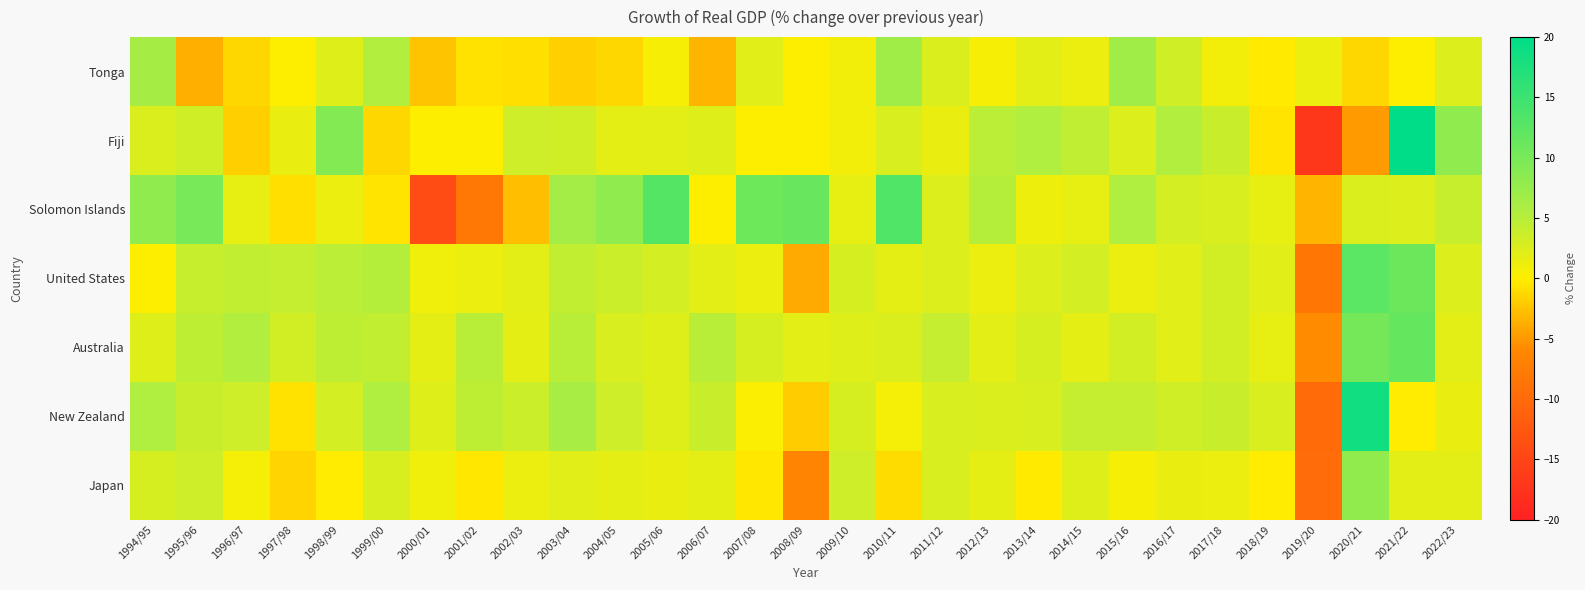

What is the minimum value shown in the chart?

-17.0